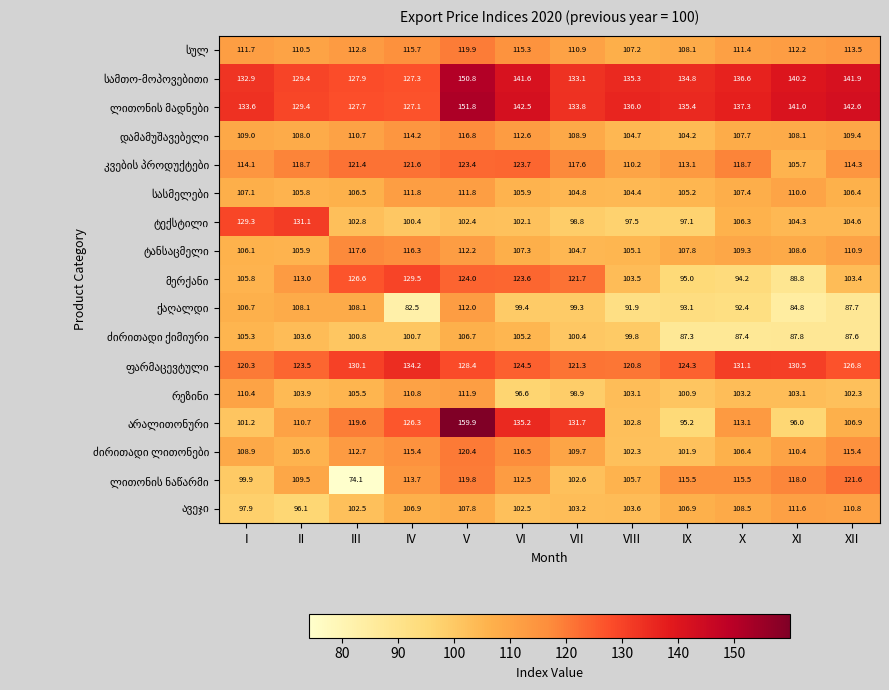

How many data points does each series have?

12